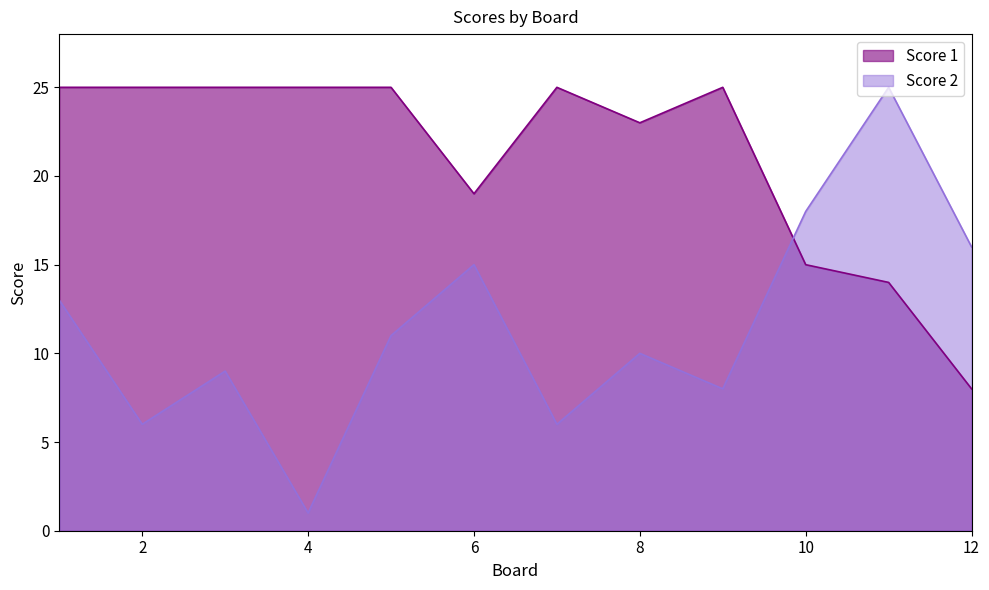

Between which two adjacent categories do Score 2 and Score 1 first intersect?

9 and 10